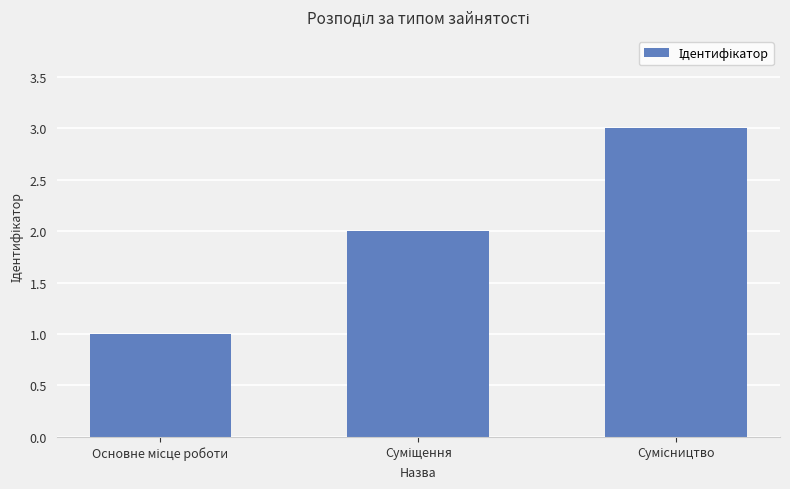

How many data points are less than 2?

1